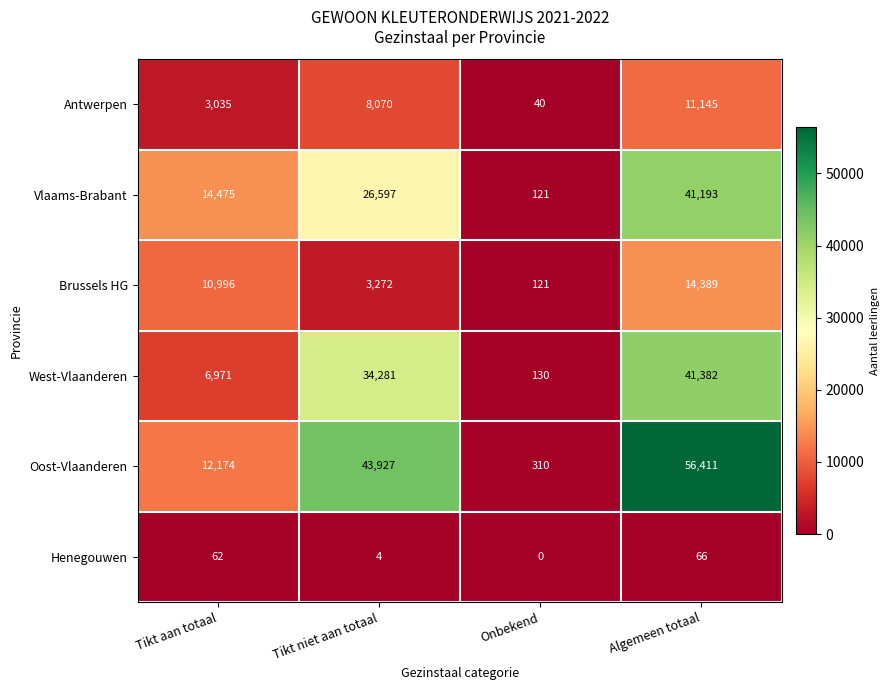

Rank the series at Tikt niet aan totaal from lowest to highest value.

Henegouwen, Brussels HG, Antwerpen, Vlaams-Brabant, West-Vlaanderen, Oost-Vlaanderen